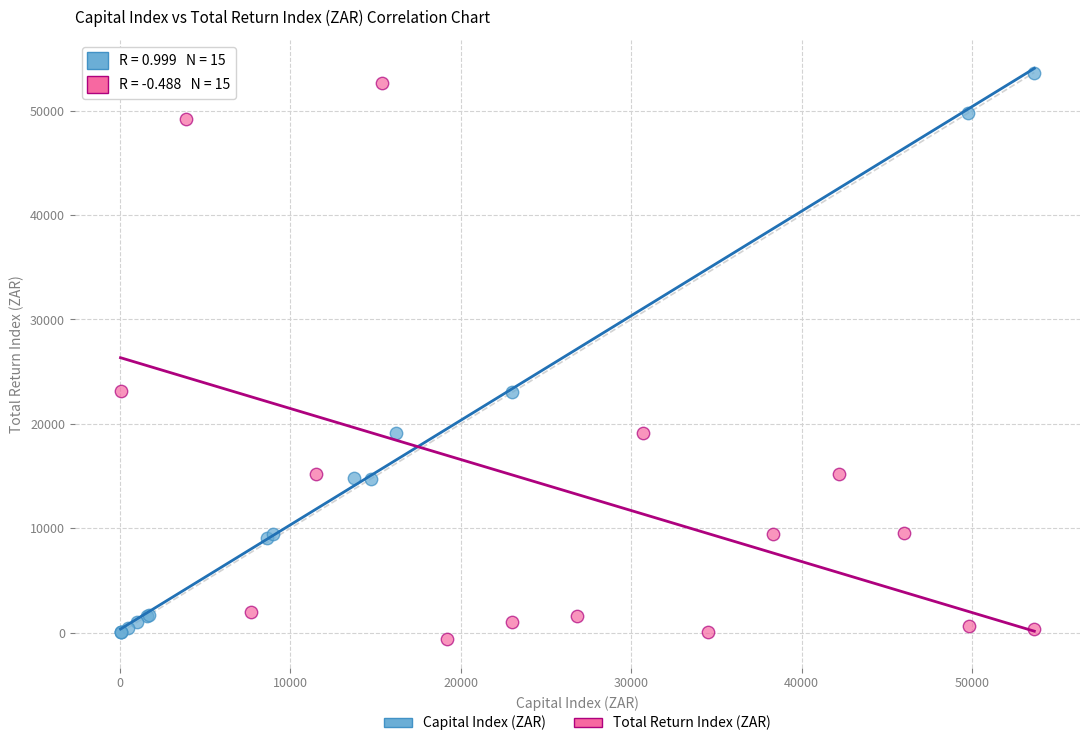

Which series has the widest spread of Y values?

Capital Index (ZAR)